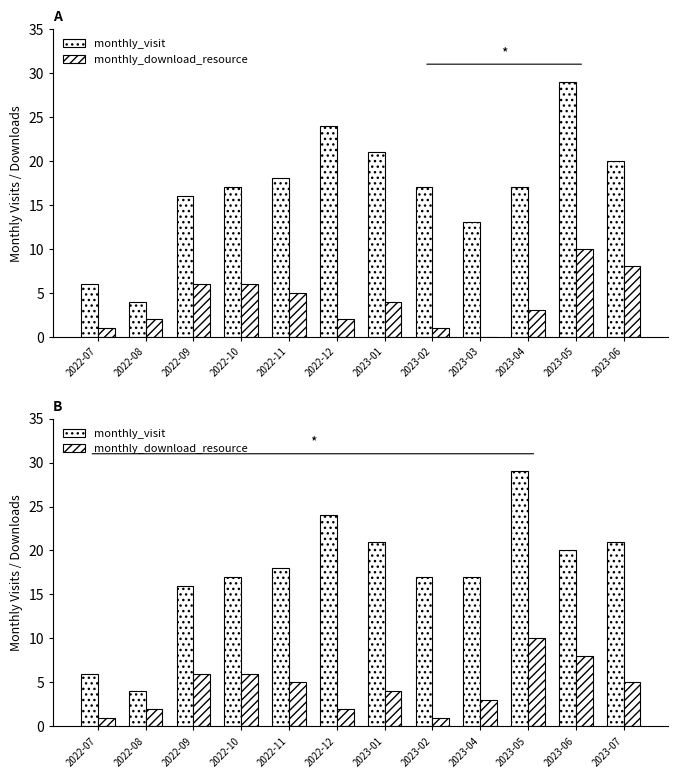

Count the monthly_download_resource values in the range 2 to 6.

8